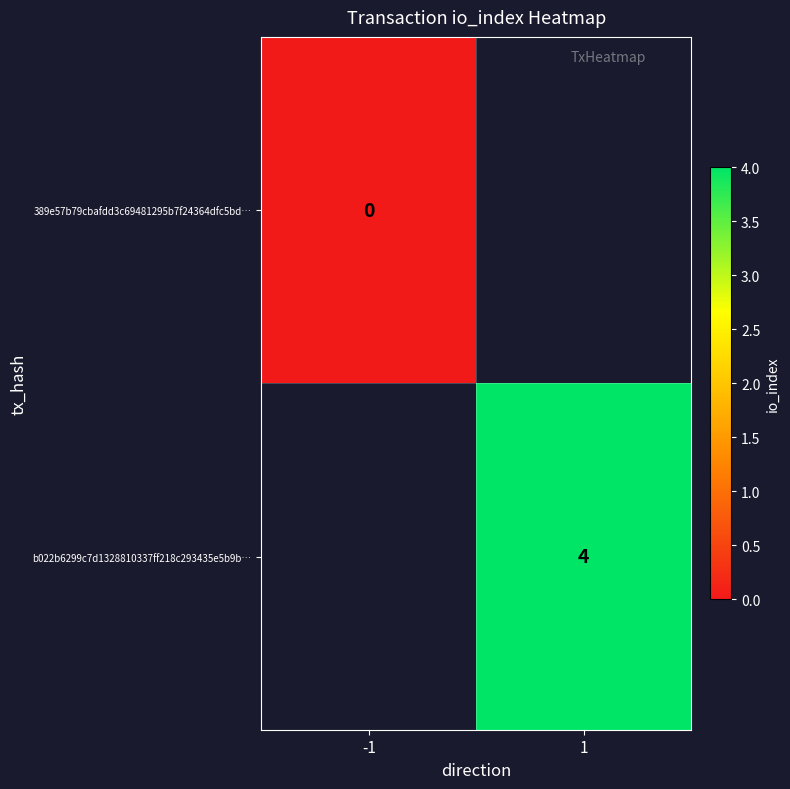

Is the value of 389e57b79cbafdd3c69481295b7f24364dfc5bd… at -1 greater than the value of b022b6299c7d1328810337ff218c293435e5b9b… at 1?

No